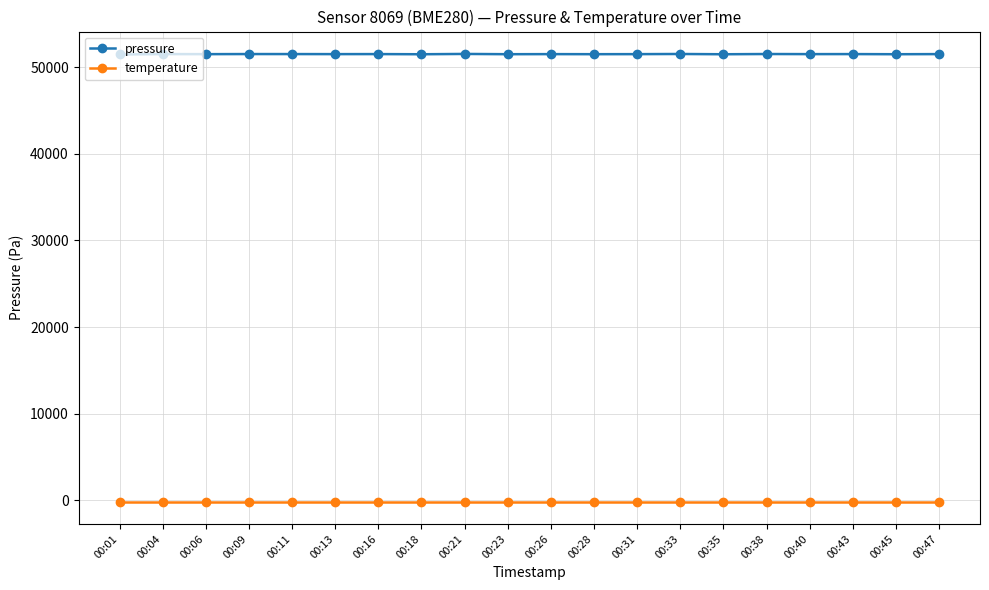

List the series in order of their overall mean, lowest first.

temperature, pressure